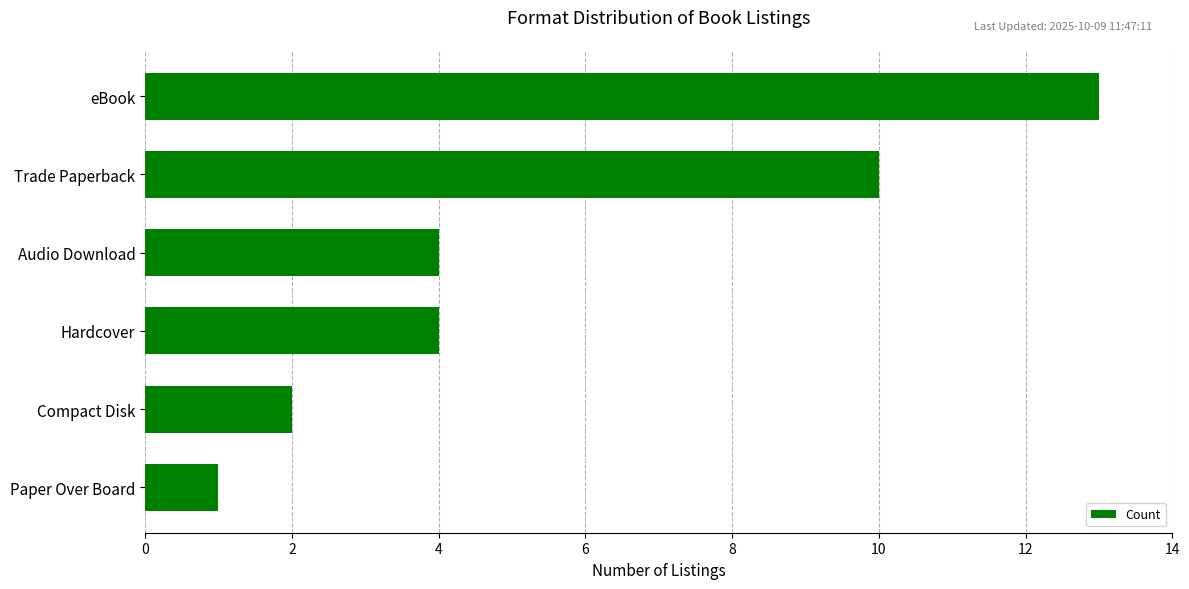

How many bars are there in total?

6